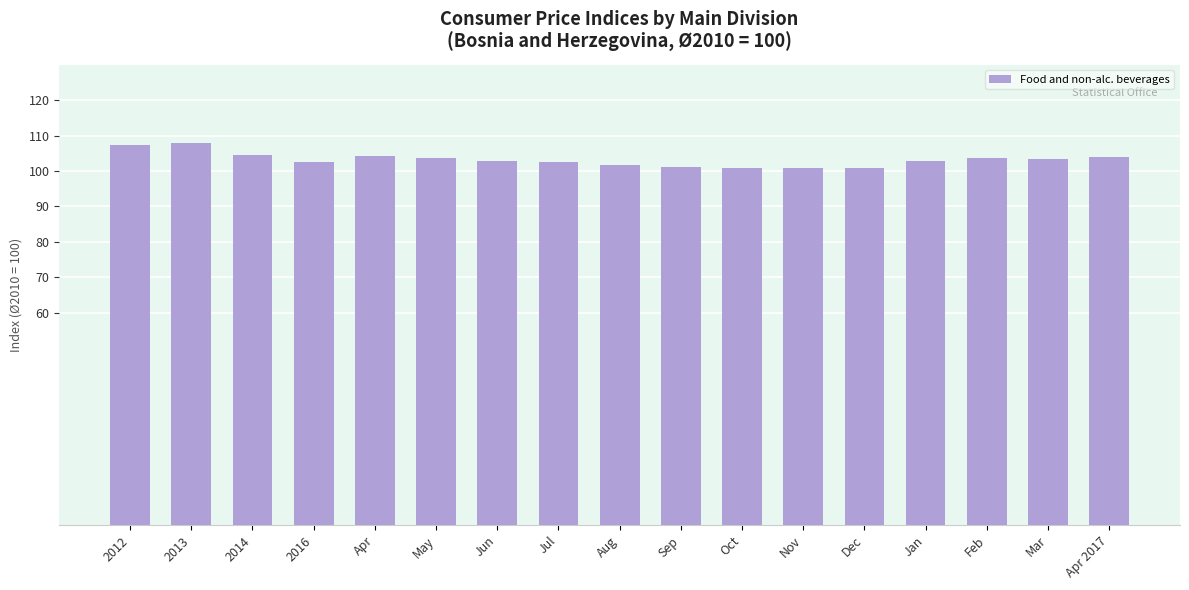

The chart shows a value of 177.5 at Nov. True or false?

False